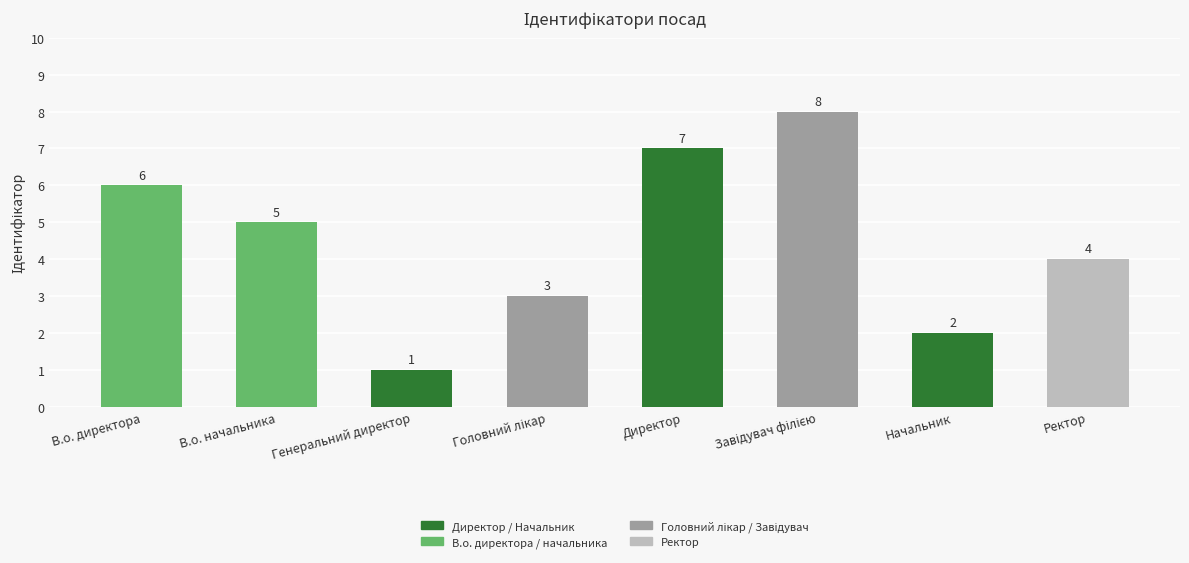

Does the chart contain stacked bars?

No